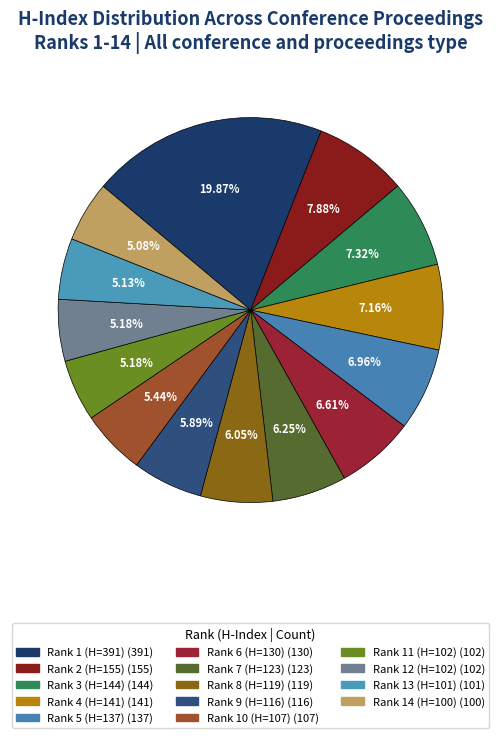

How many segments does this pie chart have?

14